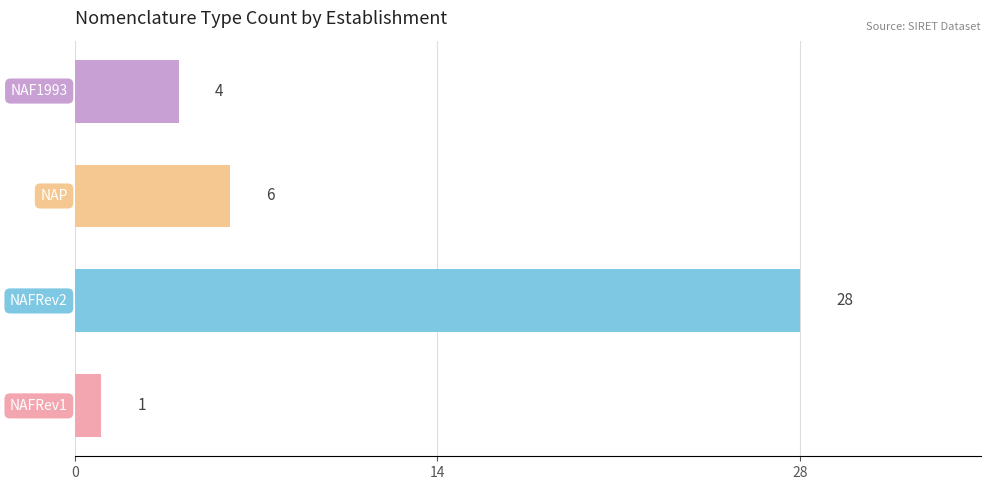

How many values are below 6?

2